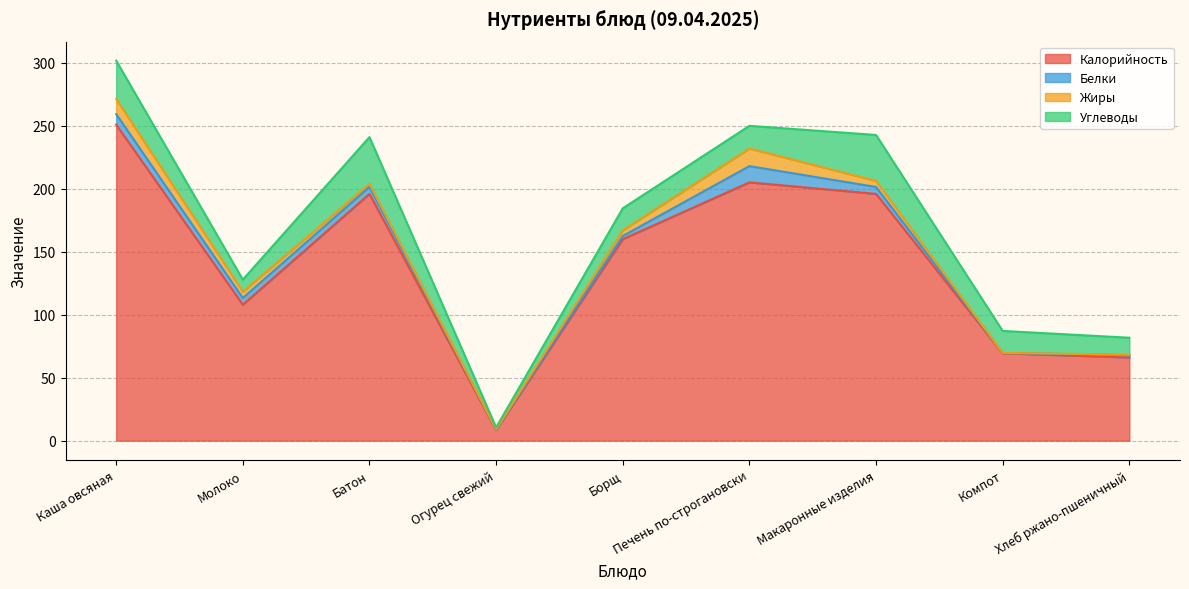

At which category does Жиры reach its first local valley?

Огурец свежий